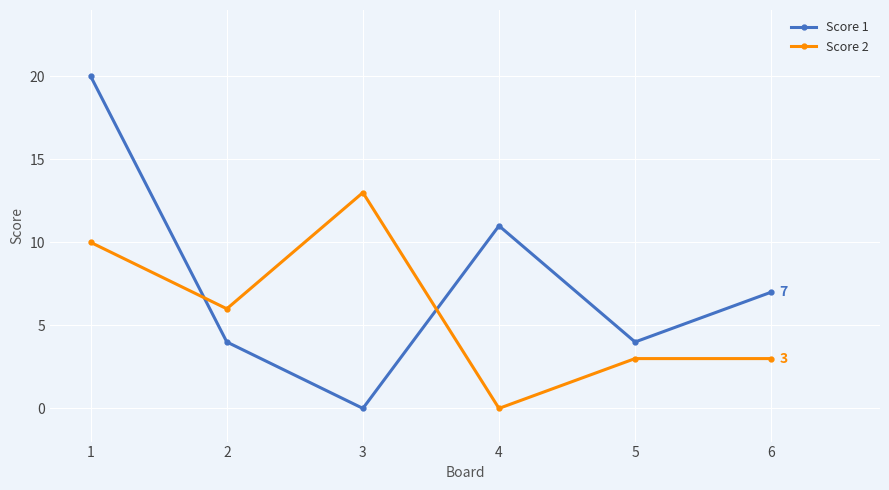

Which series has the largest total across all categories?

Score 1